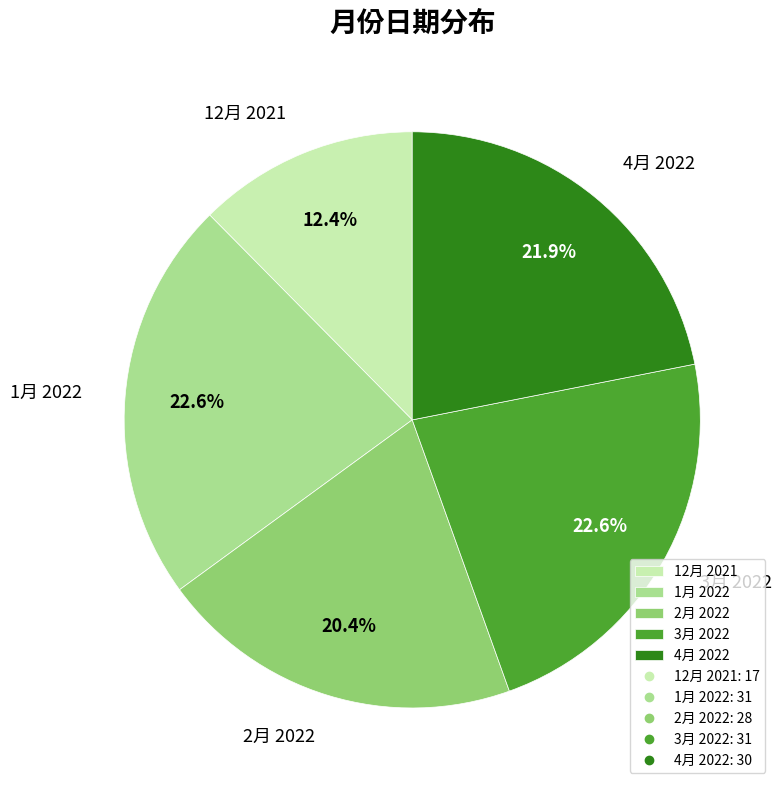

Does 4月 2022 represent more than half of the total?

No